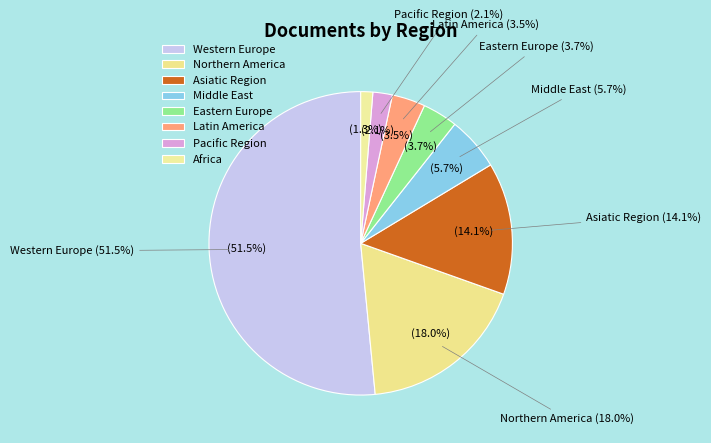

How much of the chart is everything except Northern America?

82.0%